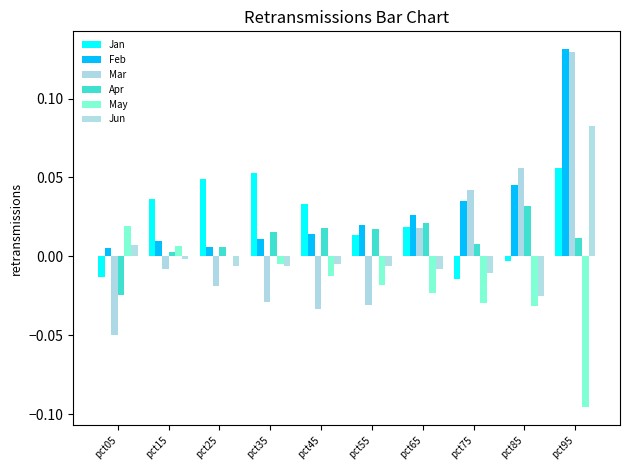

At pct15, list the series in order from smallest to largest.

Mar, Jun, Apr, May, Feb, Jan